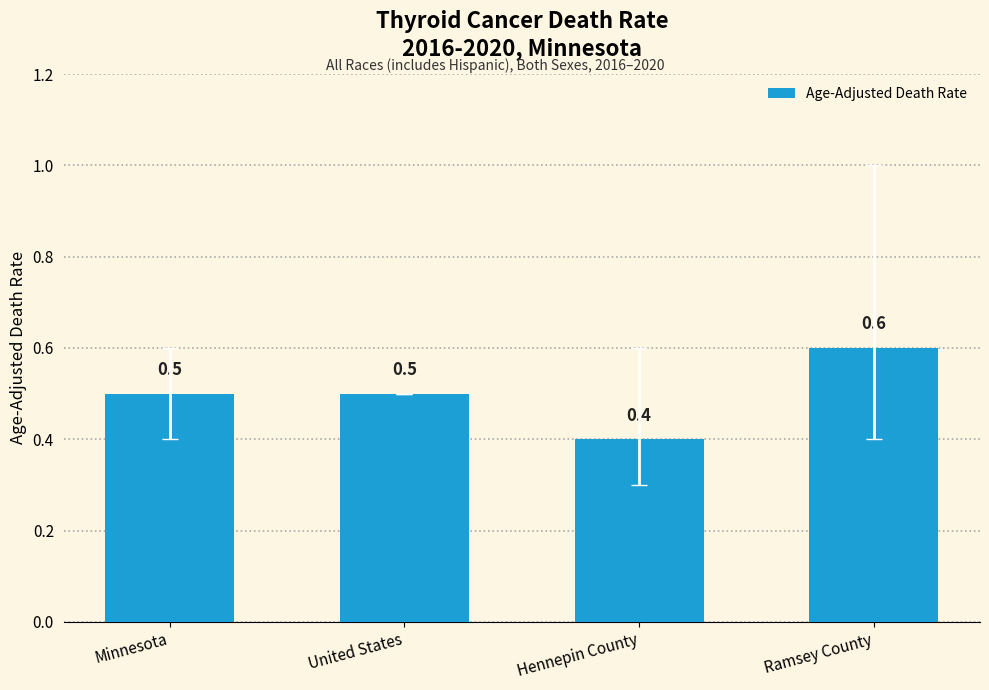

The value at Hennepin County is 0.4. True or false?

True